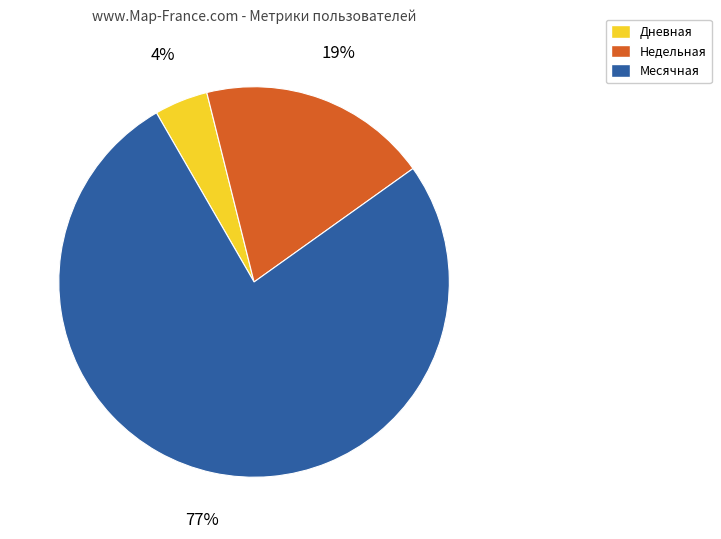

Which slice is the smallest?

Дневная